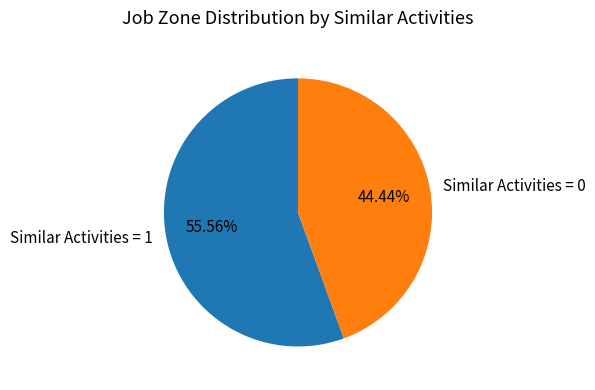

To the nearest percent, what percentage of the pie is Similar Activities = 1?

56%